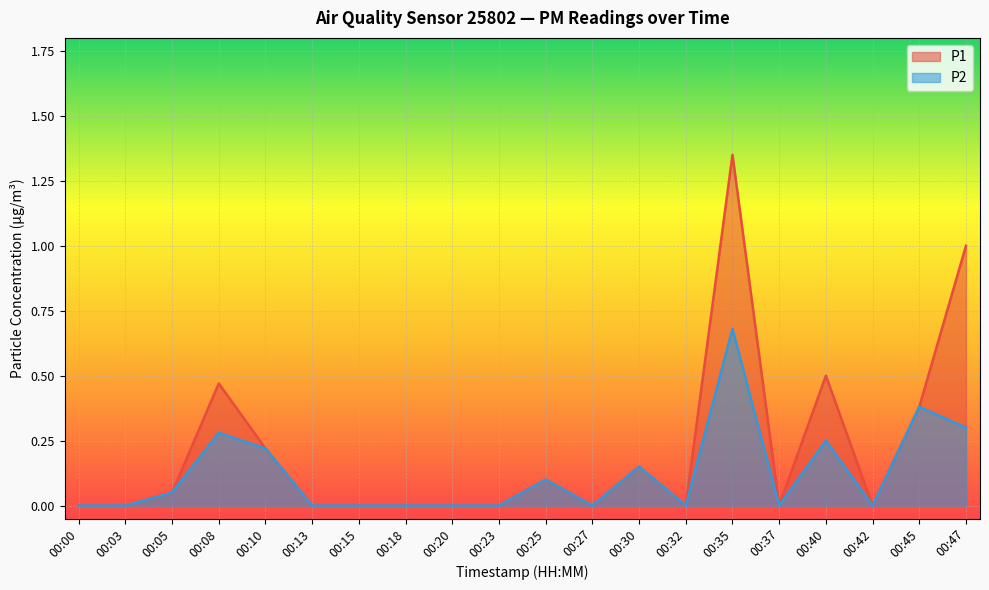

True or false: P1 has more than 2 interior local peaks.

True